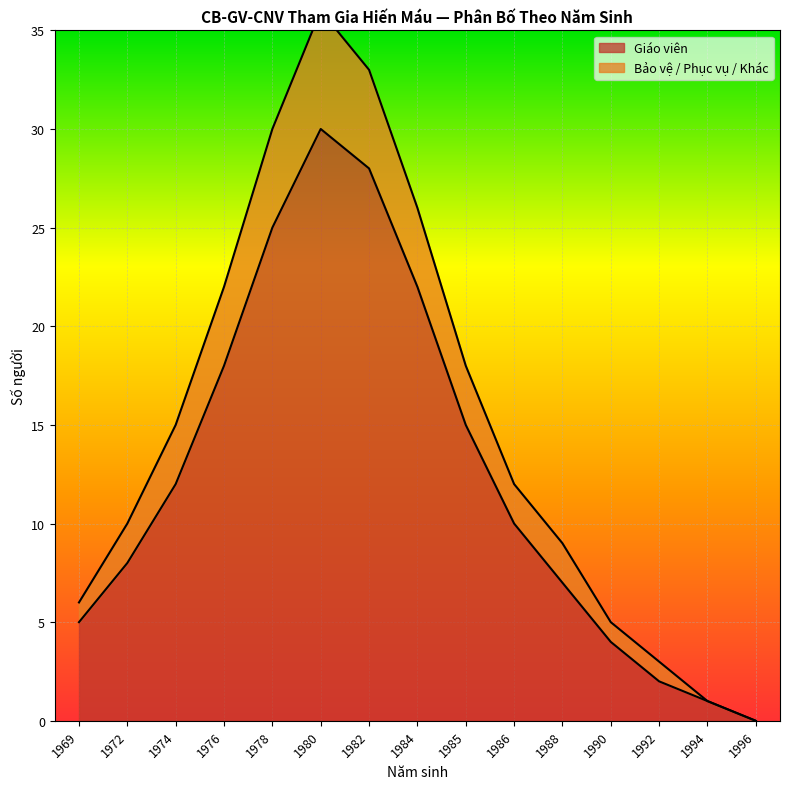

True or false: Giáo viên has more than 1 points higher than both neighbors.

False